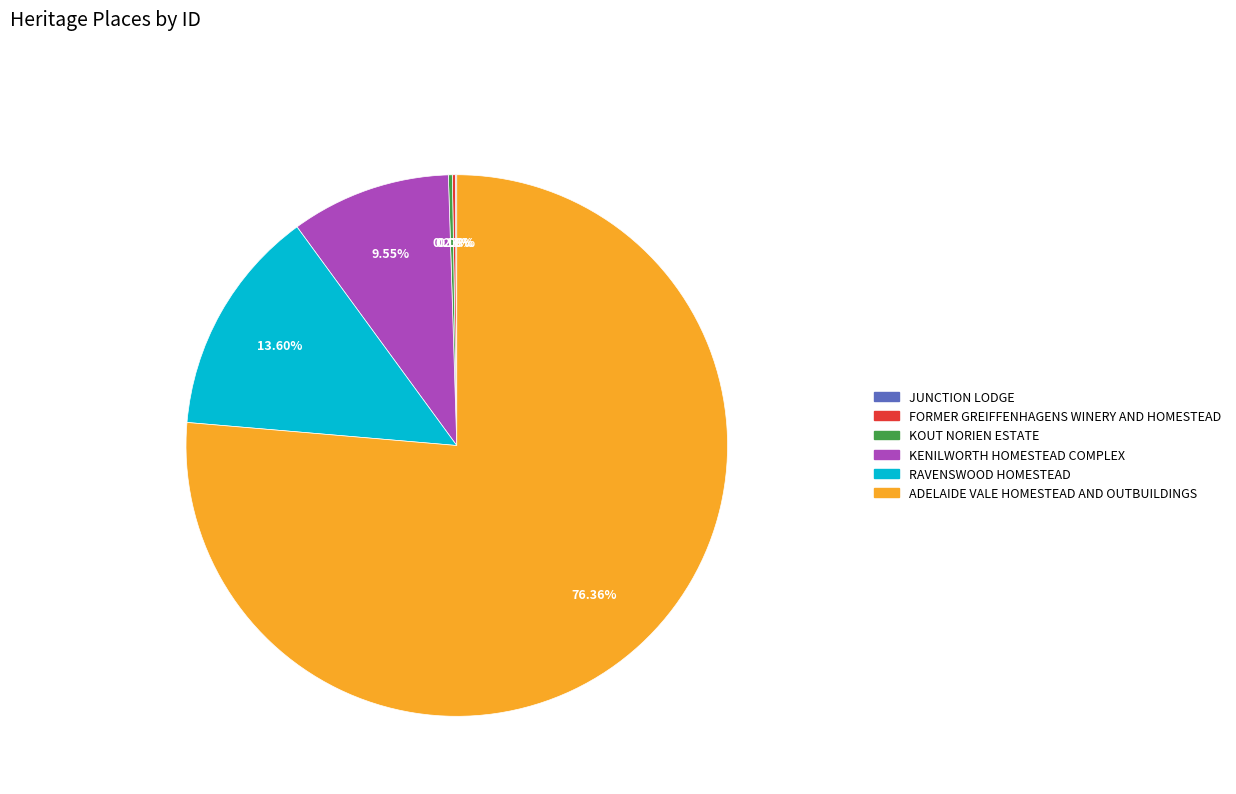

Which slice represents more than half of the pie?

ADELAIDE VALE HOMESTEAD AND OUTBUILDINGS